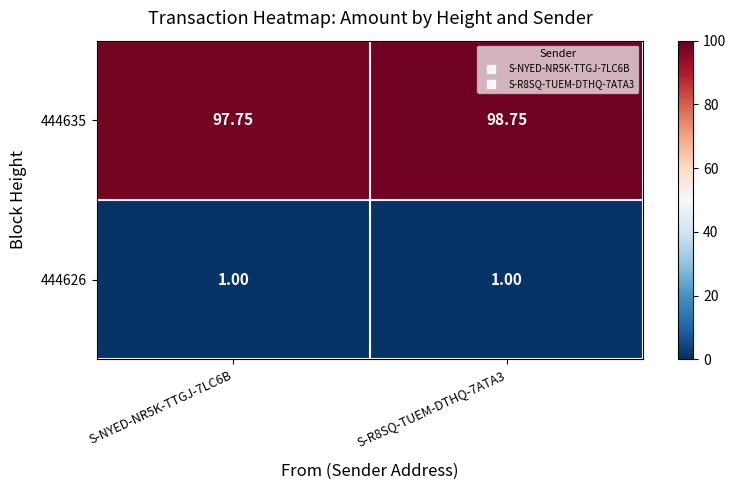

Rank the series by their maximum value, from highest to lowest.

444635, 444626